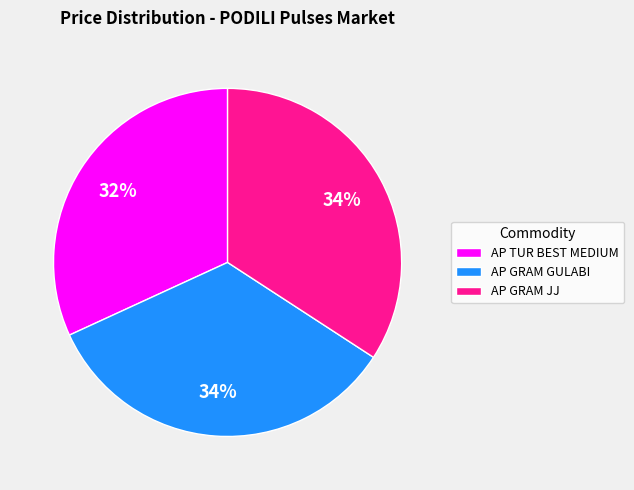

How many segments does this pie chart have?

3